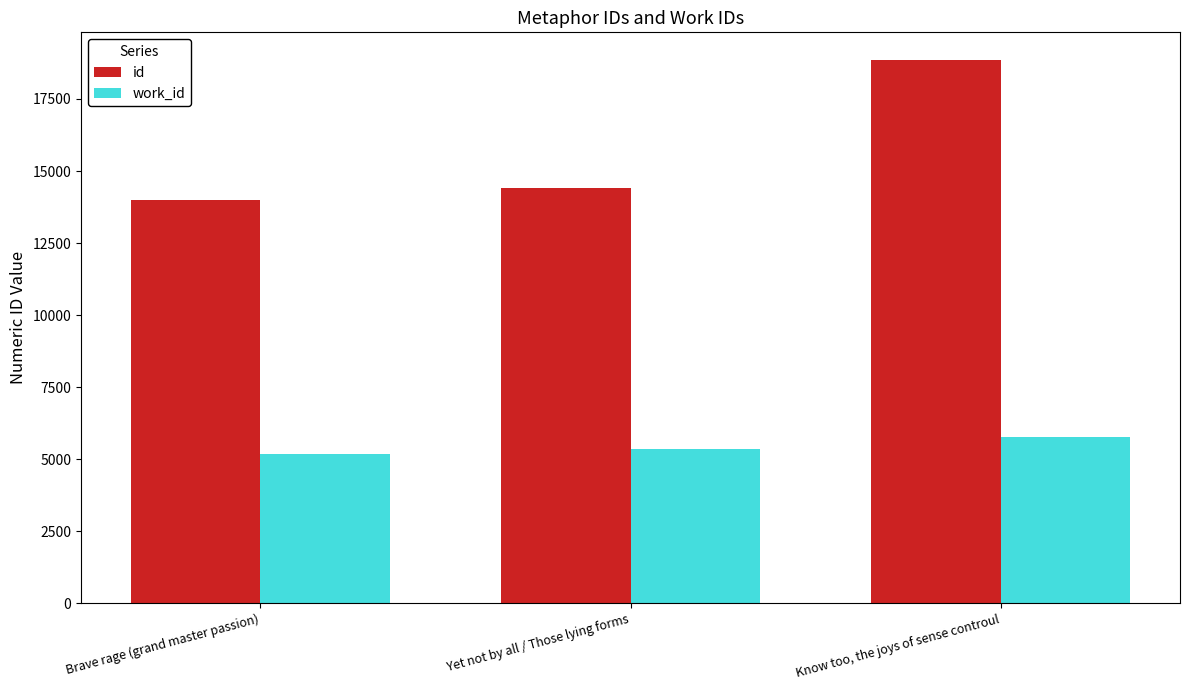

Does the chart contain any negative values?

No